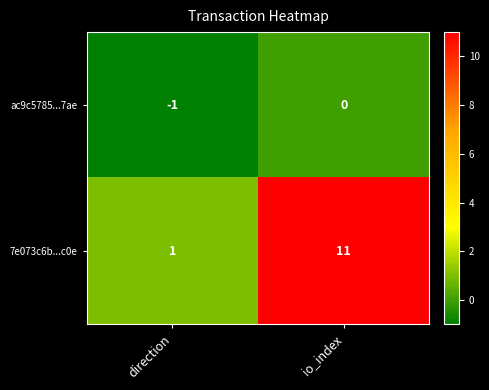

Which series changed the most between direction and io_index?

7e073c6b...c0e